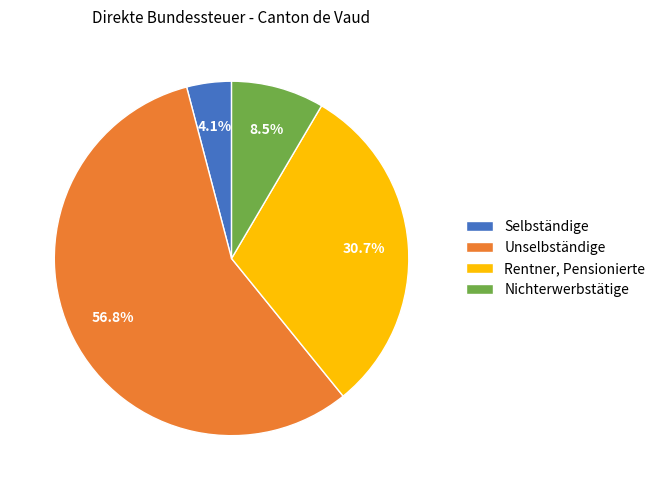

True or false: Selbständige accounts for 10% of the total.

False